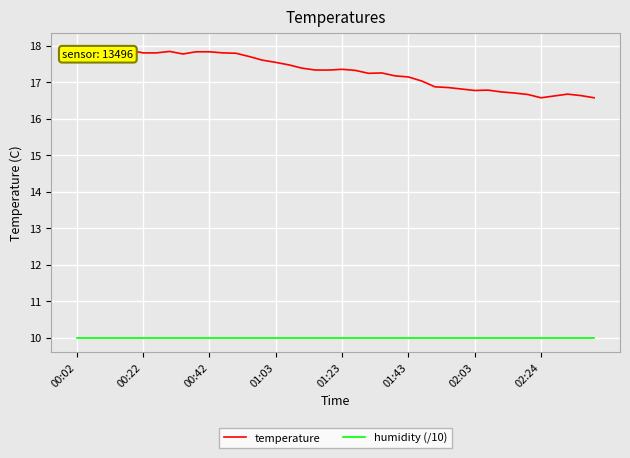

What is the difference between the maximum and minimum values in the temperature series?

1.4